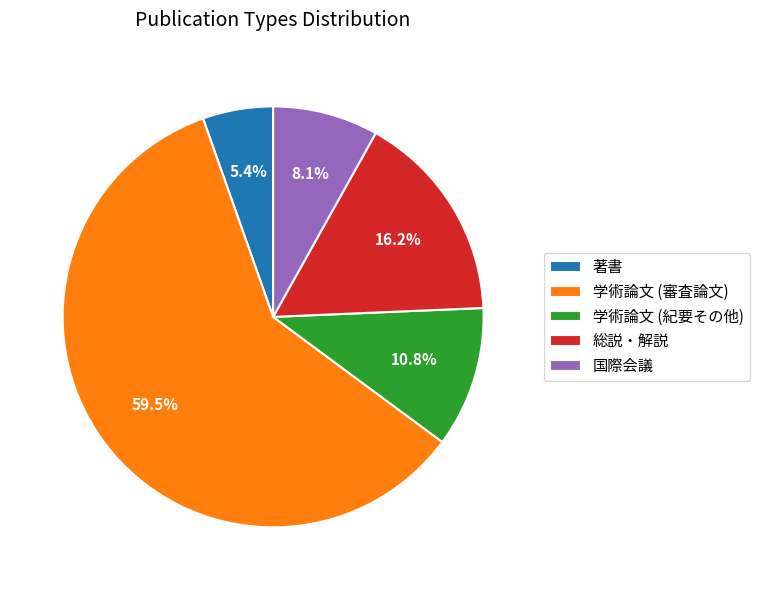

Is 学術論文 (紀要その他) the majority of the pie?

No